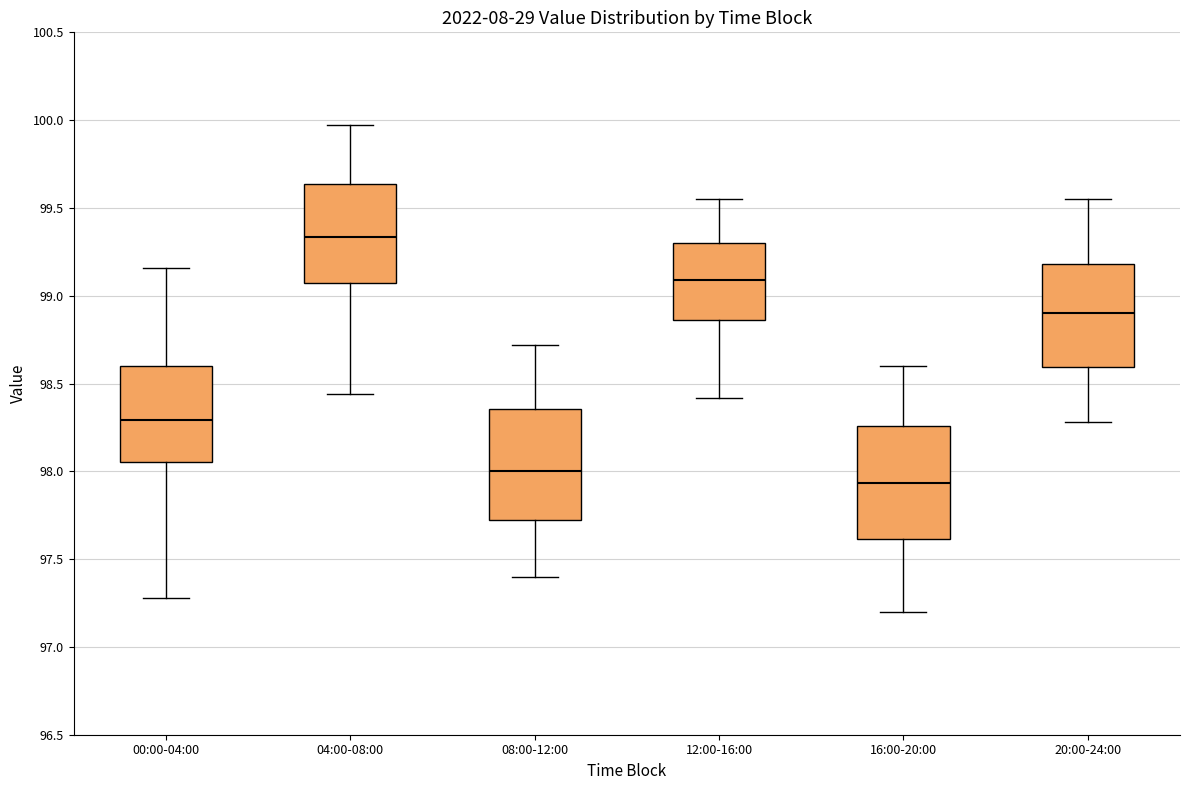

Reading left to right, read every box against the y-axis: the position of its median line, the range the box covers, and the ends of its whiskers. The values are not printed on the chart, so give them approximately, as read against the axis.

00:00-04:00: median 98.30, box 98.05 to 98.60, whiskers 97.30 to 99.15
04:00-08:00: median 99.35, box 99.05 to 99.65, whiskers 98.45 to 99.95
08:00-12:00: median 98.00, box 97.70 to 98.35, whiskers 97.40 to 98.70
12:00-16:00: median 99.10, box 98.85 to 99.30, whiskers 98.40 to 99.55
16:00-20:00: median 97.95, box 97.60 to 98.25, whiskers 97.20 to 98.60
20:00-24:00: median 98.90, box 98.60 to 99.20, whiskers 98.30 to 99.55